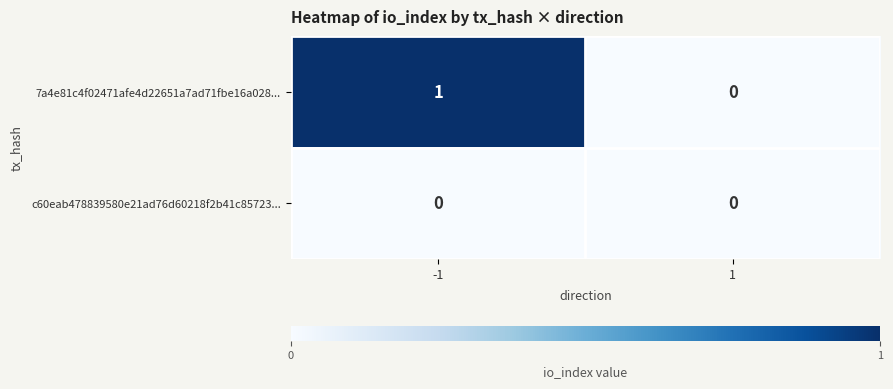

Rank the series by their maximum value, from highest to lowest.

7a4e81c4f02471afe4d22651a7ad71fbe16a028..., c60eab478839580e21ad76d60218f2b41c85723...